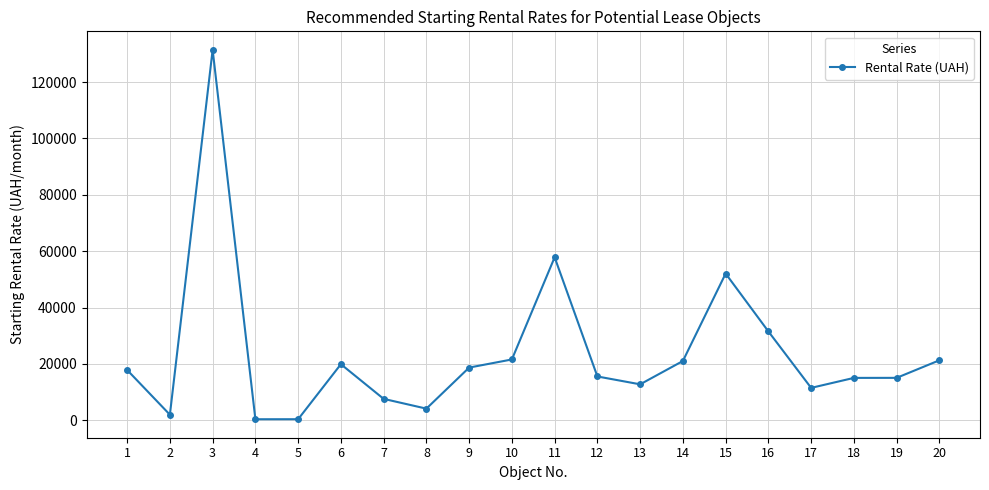

What is the sum of the values at 20 and 2?

23274.9